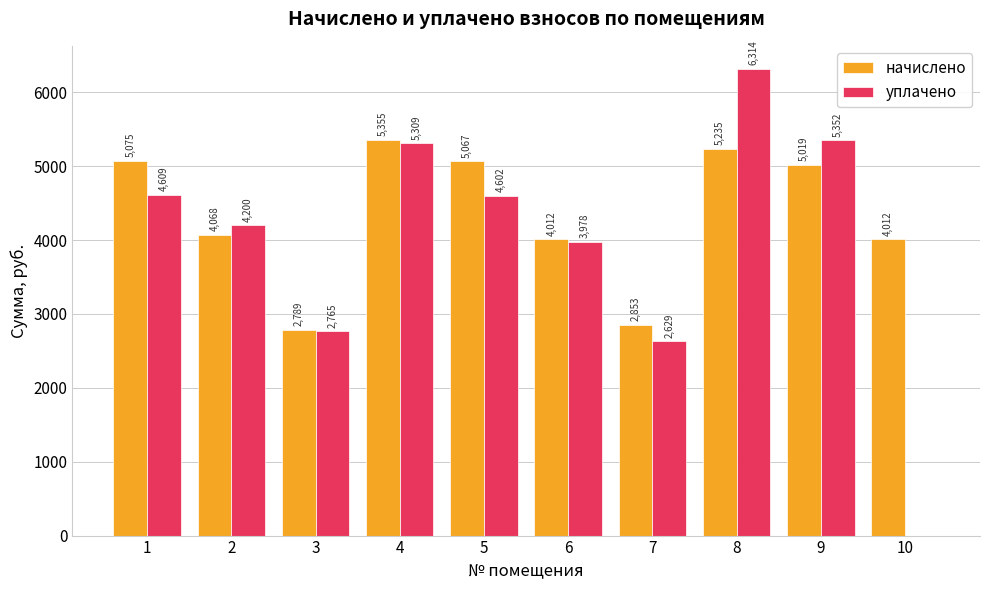

What is the maximum value shown in the chart?

6314.5